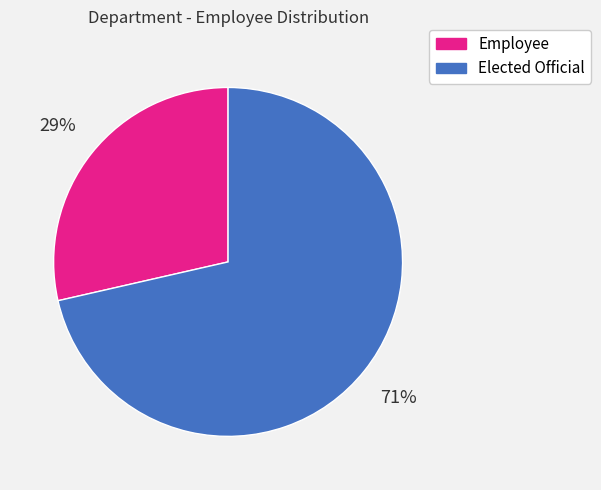

Which category accounts for the majority?

Elected Official